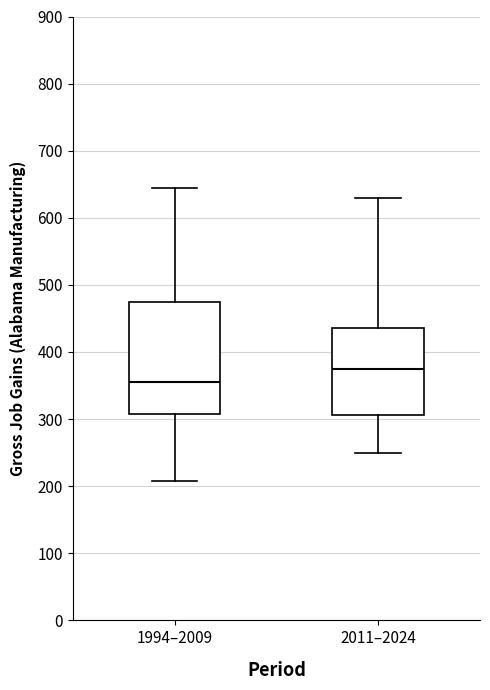

Comparing the boxes themselves (not the whiskers), which one is the tallest?

1994–2009